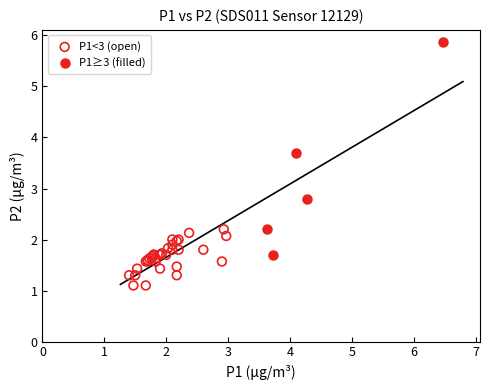

Which series has the widest spread of Y values?

P1≥3 (filled)